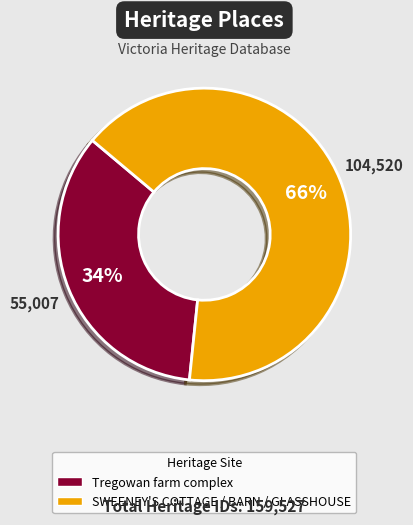

True or false: Tregowan farm complex accounts for 41% of the total.

False